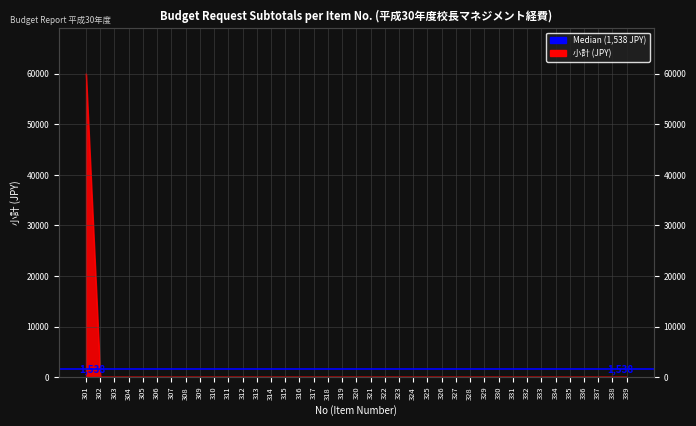

Rank the categories by value from highest to lowest.

301, 302, 303, 304, 305, 306, 307, 308, 309, 310, 311, 312, 313, 314, 315, 316, 317, 318, 319, 320, 321, 322, 323, 324, 325, 326, 327, 328, 329, 330, 331, 332, 333, 334, 335, 336, 337, 338, 339